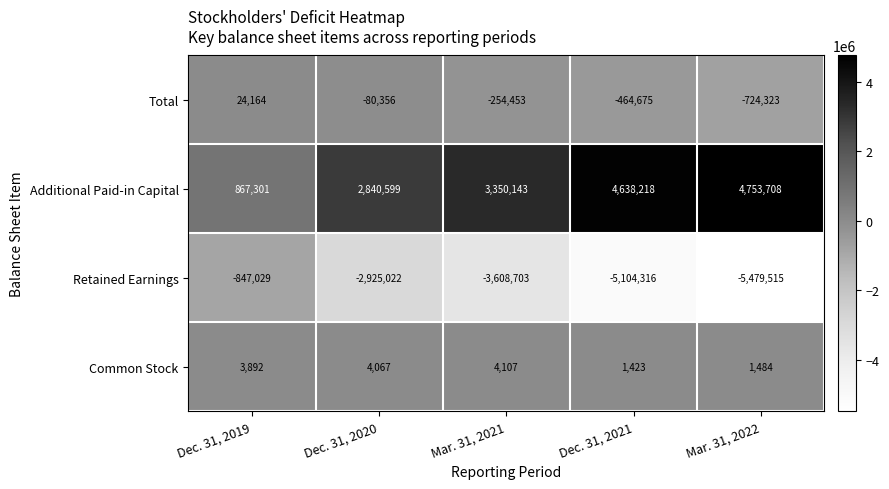

Reading left to right, transcribe all the data shown in this chart.

Total: 24164	-80356	-254453	-464675	-724323
Additional Paid-in Capital: 867301	2840599	3350143	4638218	4753708
Retained Earnings: -847029	-2925022	-3608703	-5104316	-5479515
Common Stock: 3892	4067	4107	1423	1484